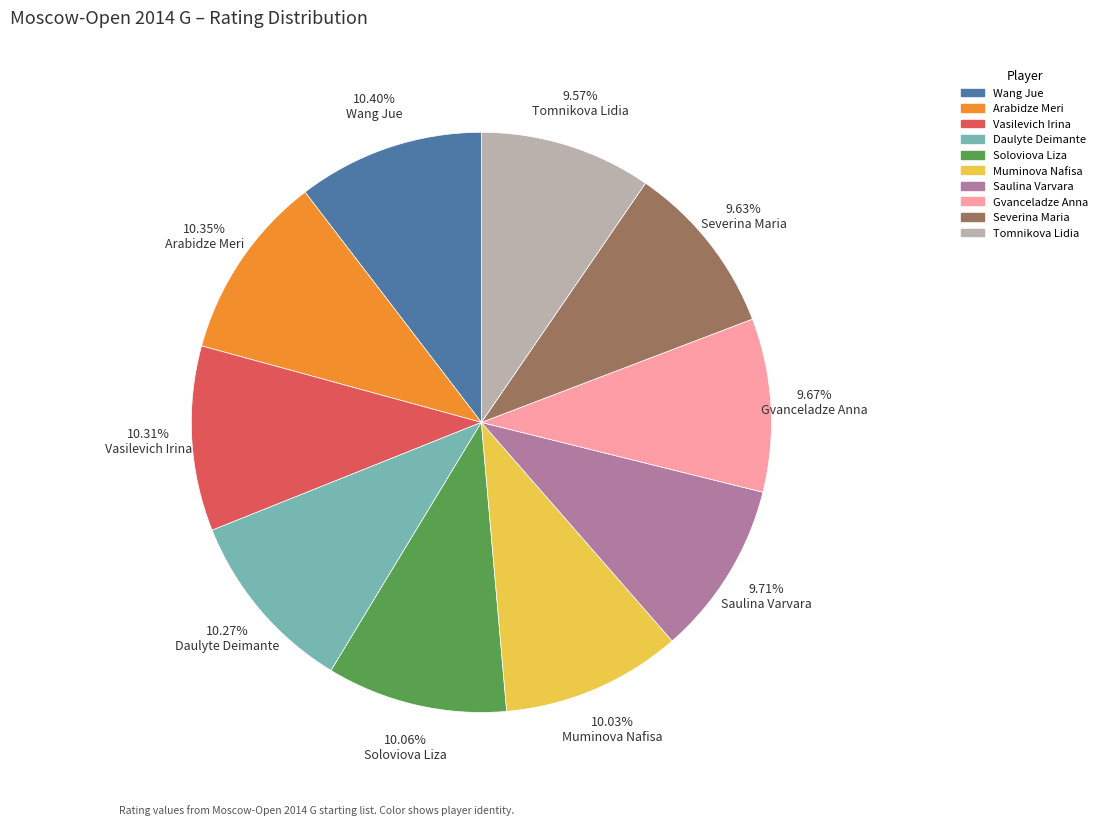

Combined, what portion of the pie is Vasilevich Irina and Wang Jue?

20.7%